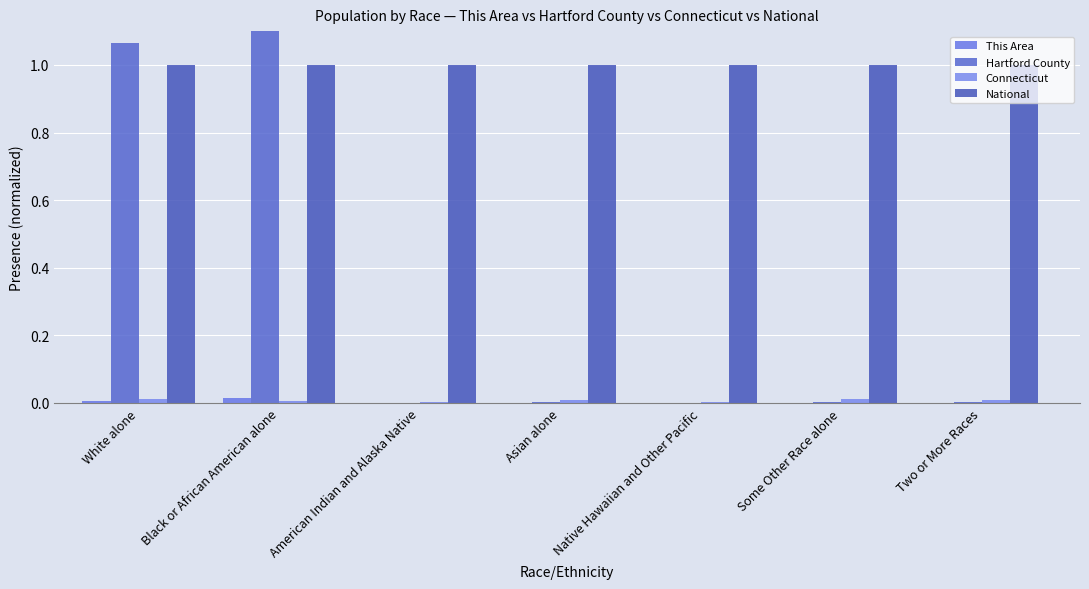

How many groups of bars are there?

7